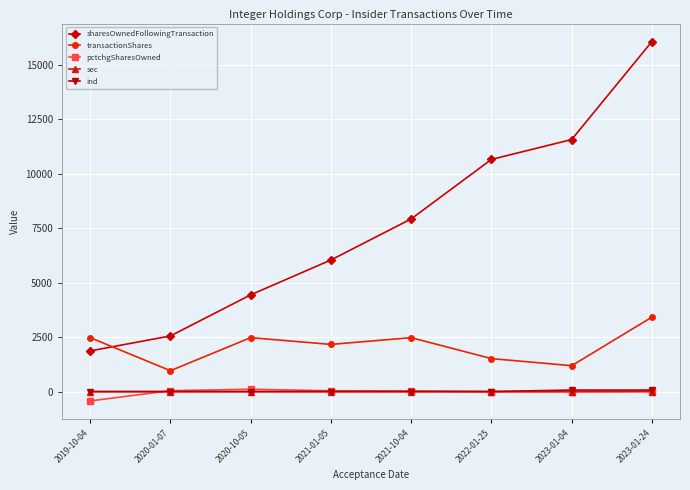

How many interior local peaks does the transactionShares series have?

2